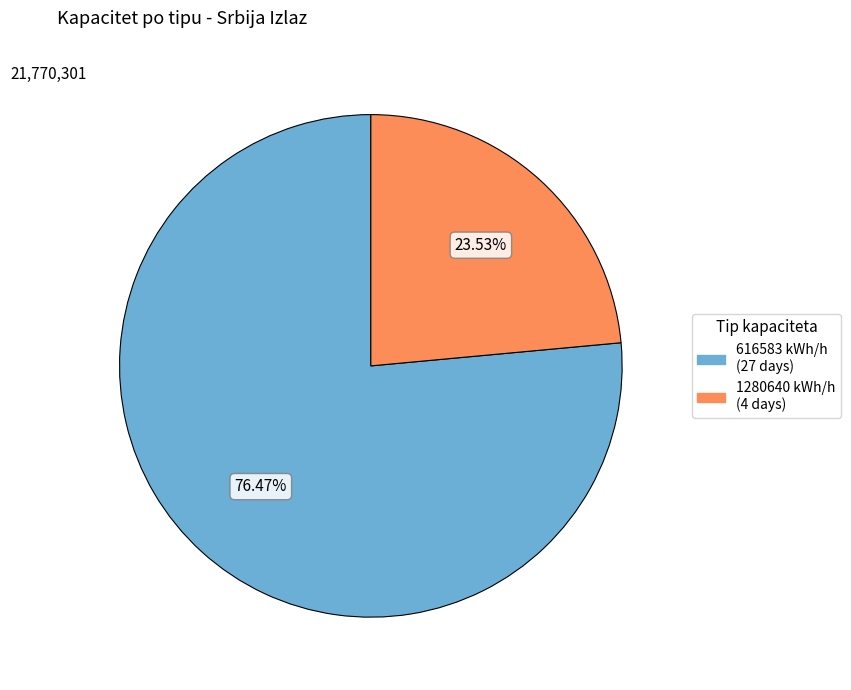

Does any single category account for the majority?

Yes